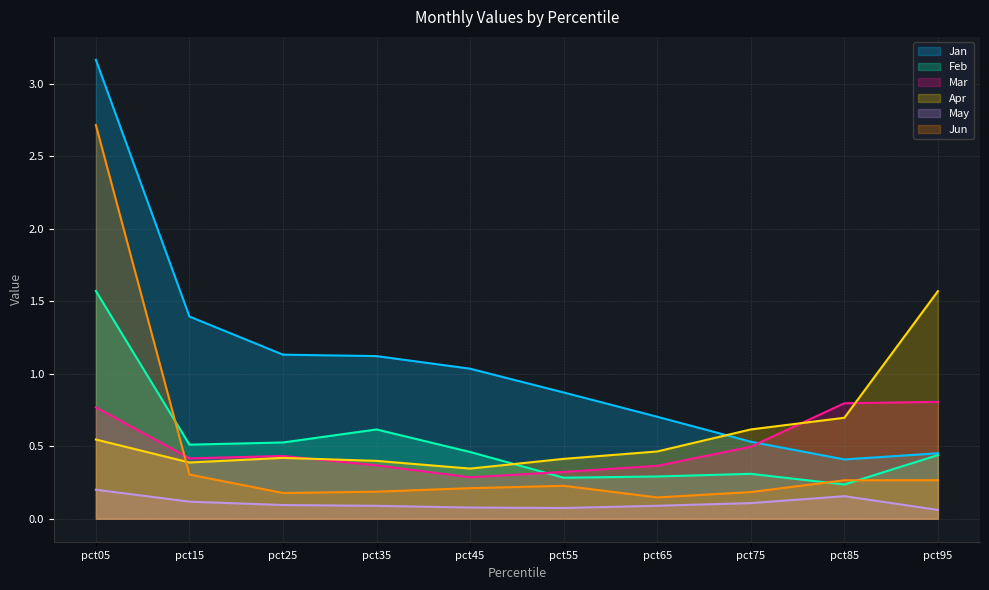

How many data points does each series have?

10